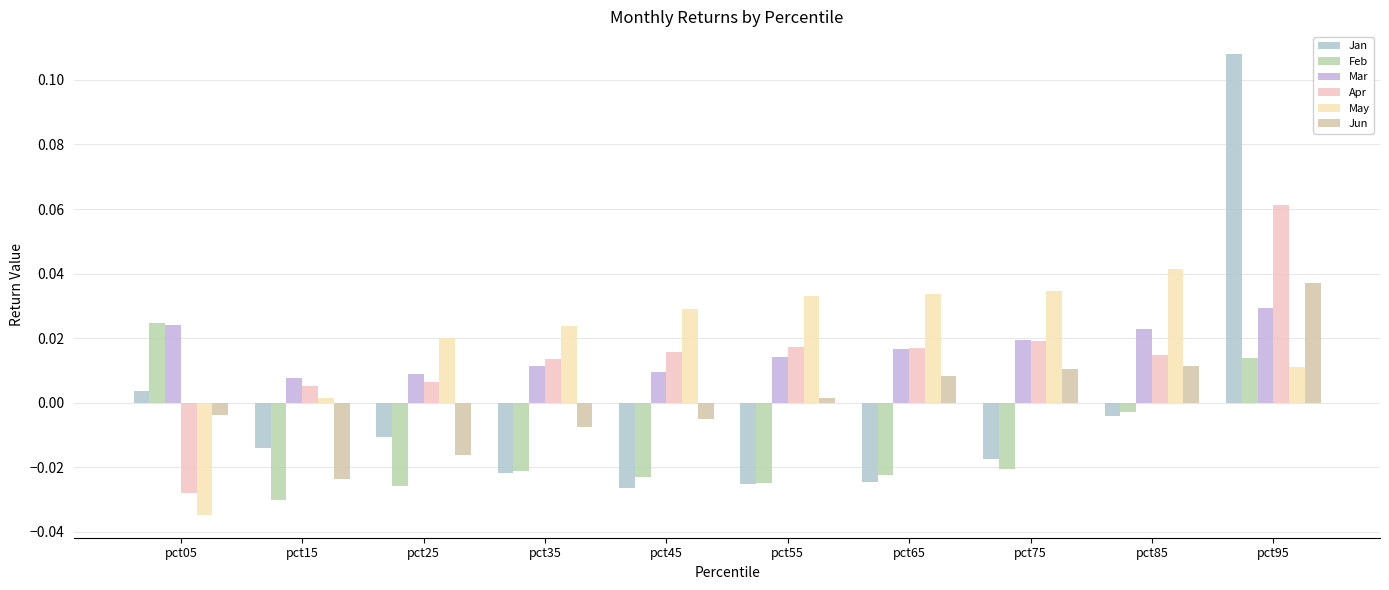

Which label corresponds to the smallest value in the chart?

pct05